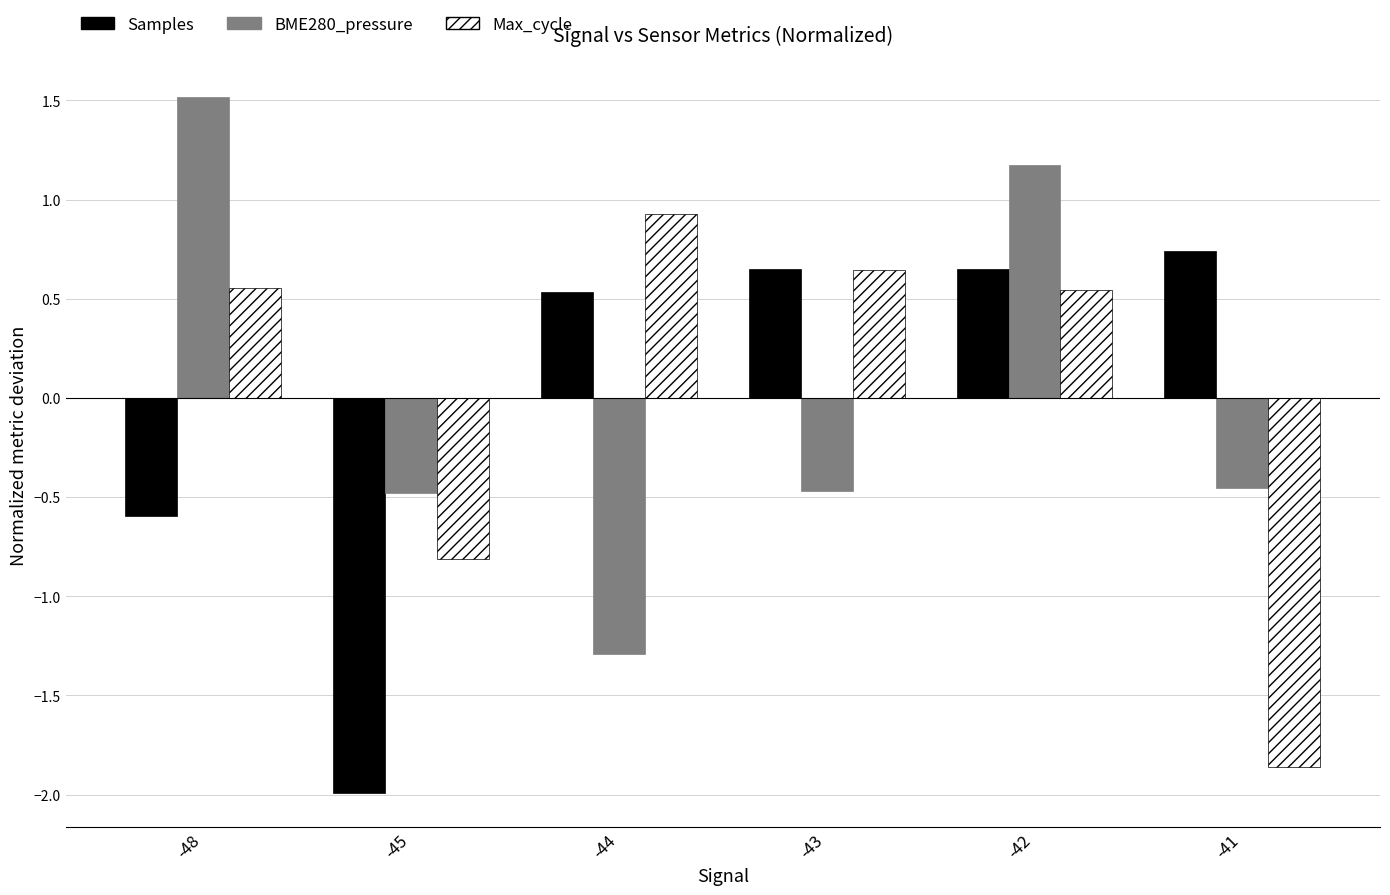

How many categories are shown in the chart?

6